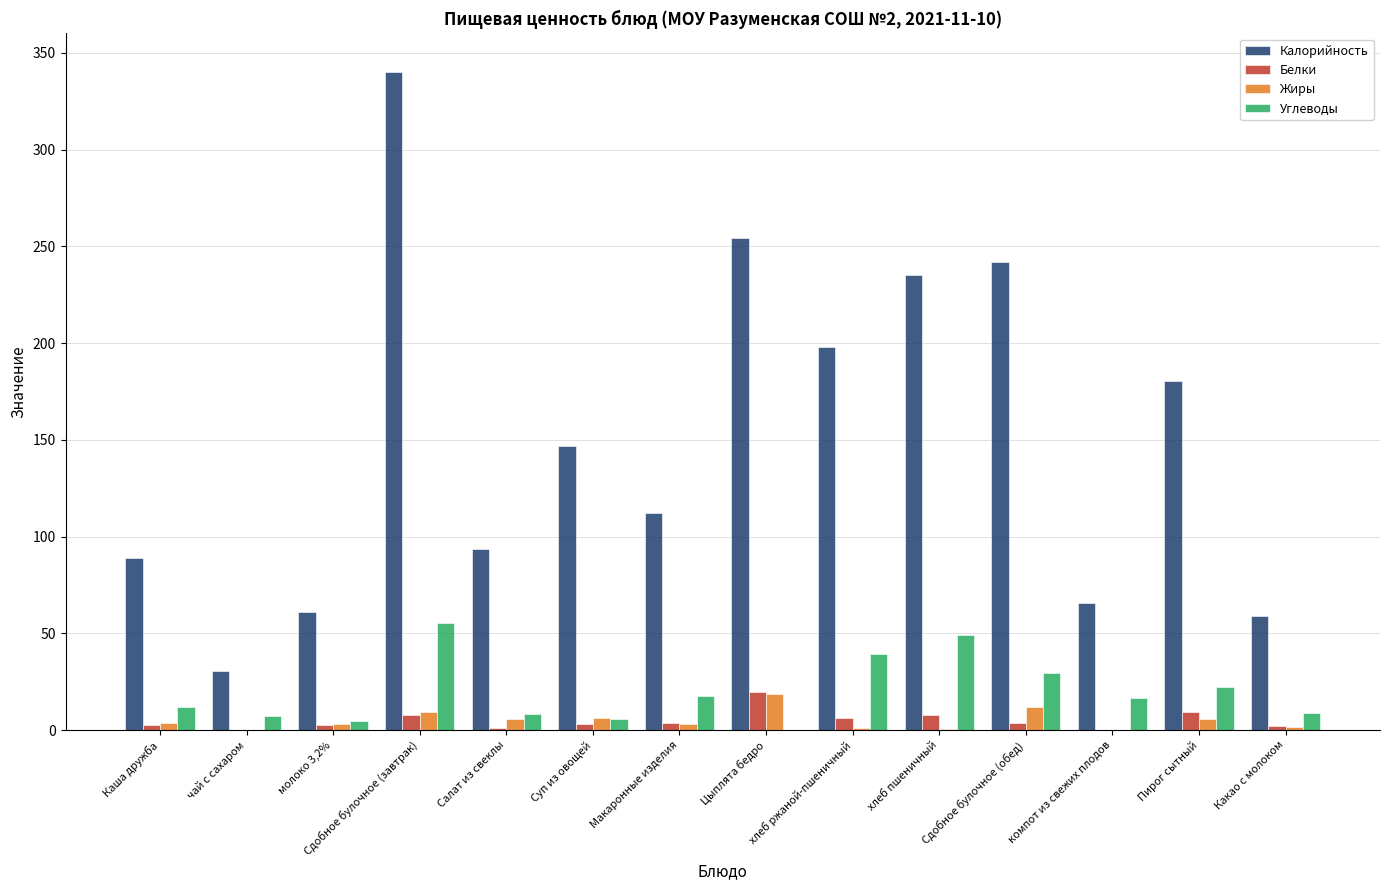

What is the sum of the Жиры values at Цыплята бедро and Каша дружба?

22.0